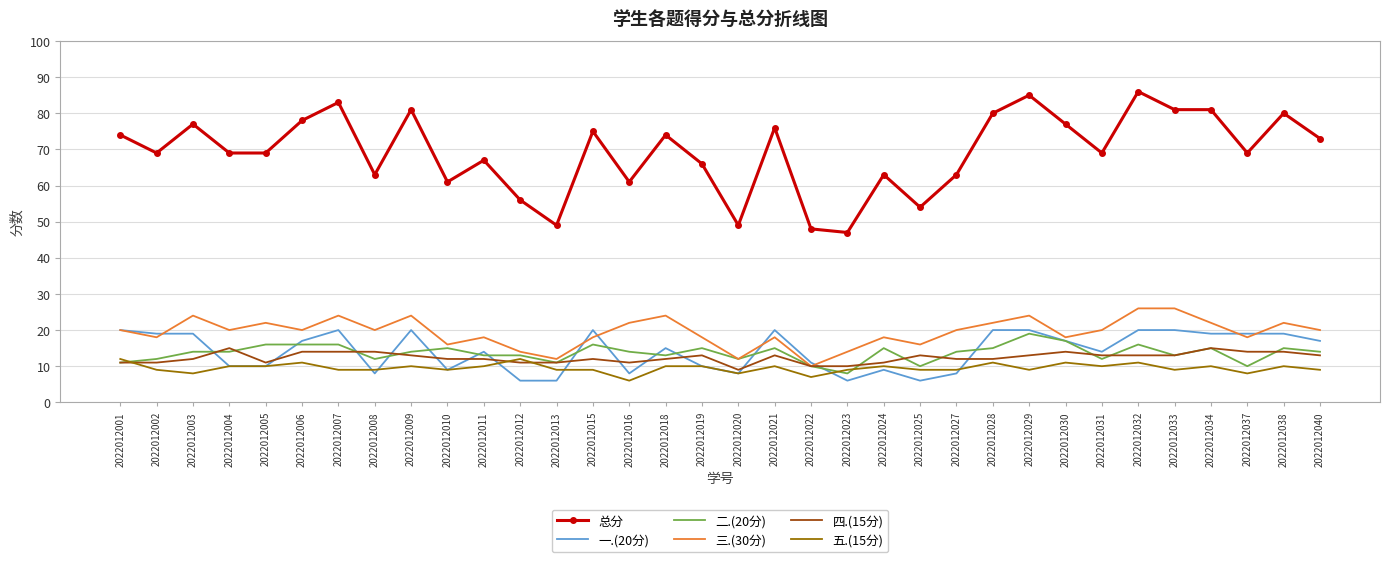

Which series has the largest total across all categories?

总分